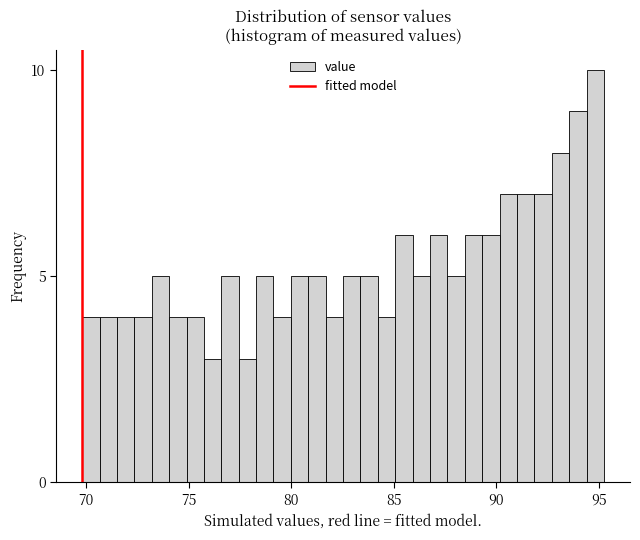

Around what value on the x-axis is the tallest bar? Give the approximate position of its centre, as read against the axis.

95.0